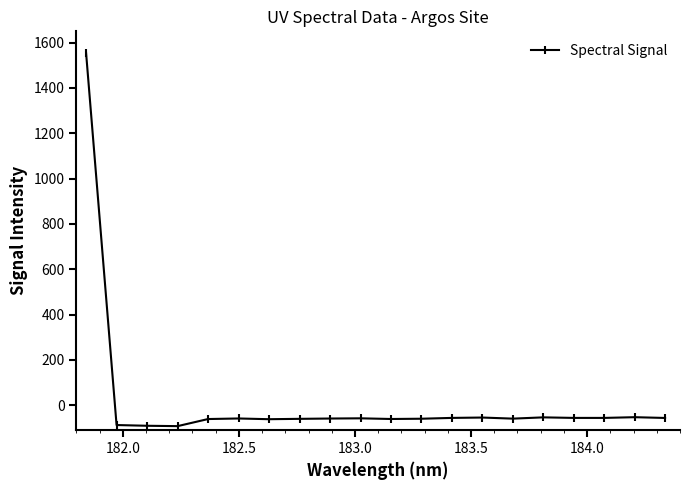

True or false: there are more than 2 points higher than both neighbors.

True